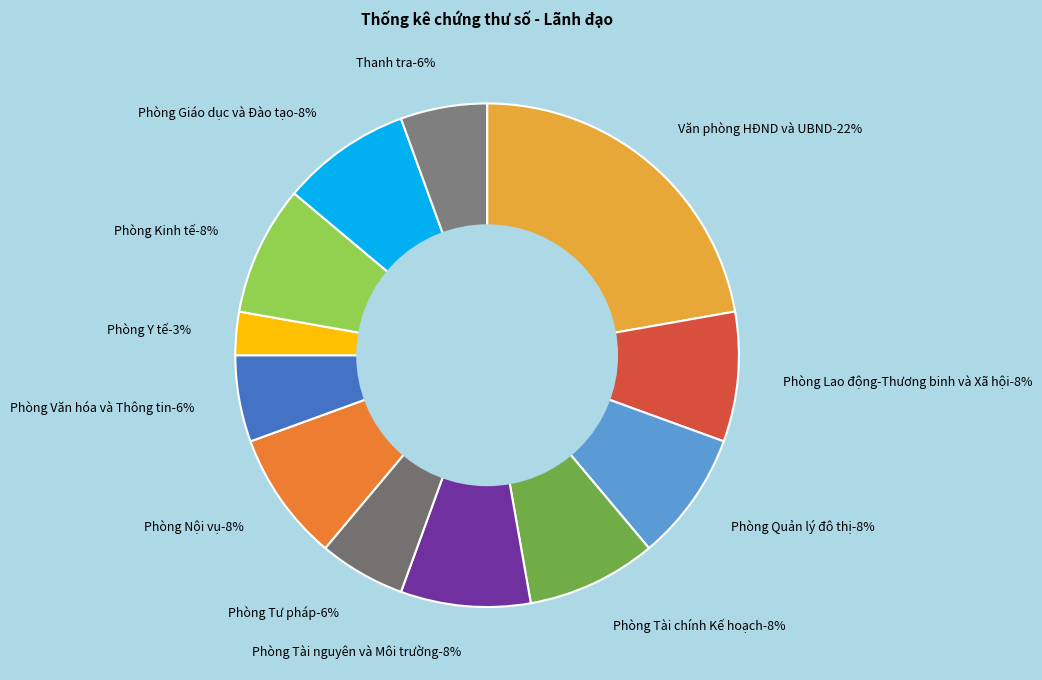

To the nearest percent, what is the average slice percentage?

8%